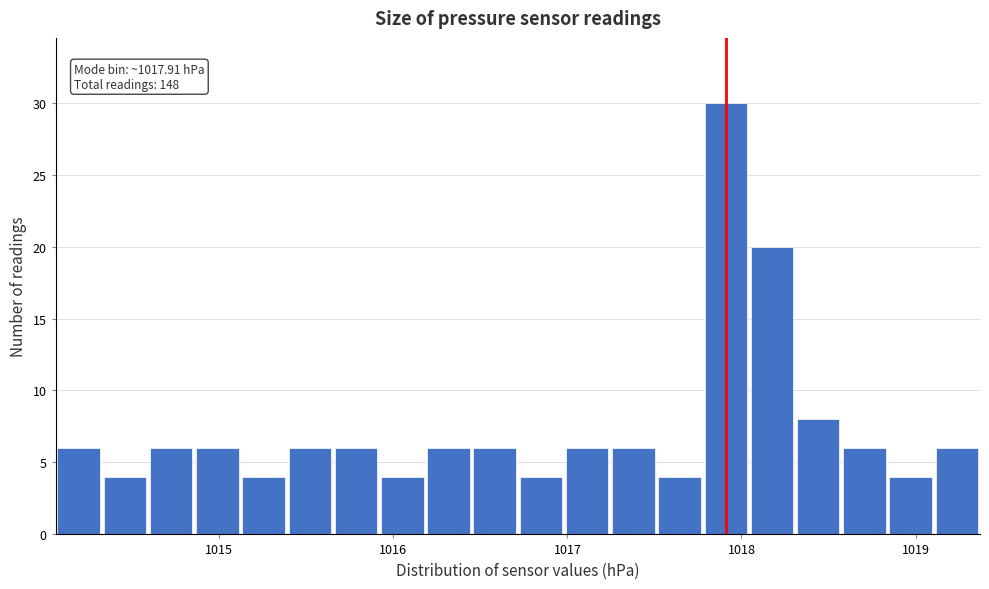

Around what value on the x-axis is the tallest bar? Give the approximate position of its centre, as read against the axis.

1017.9